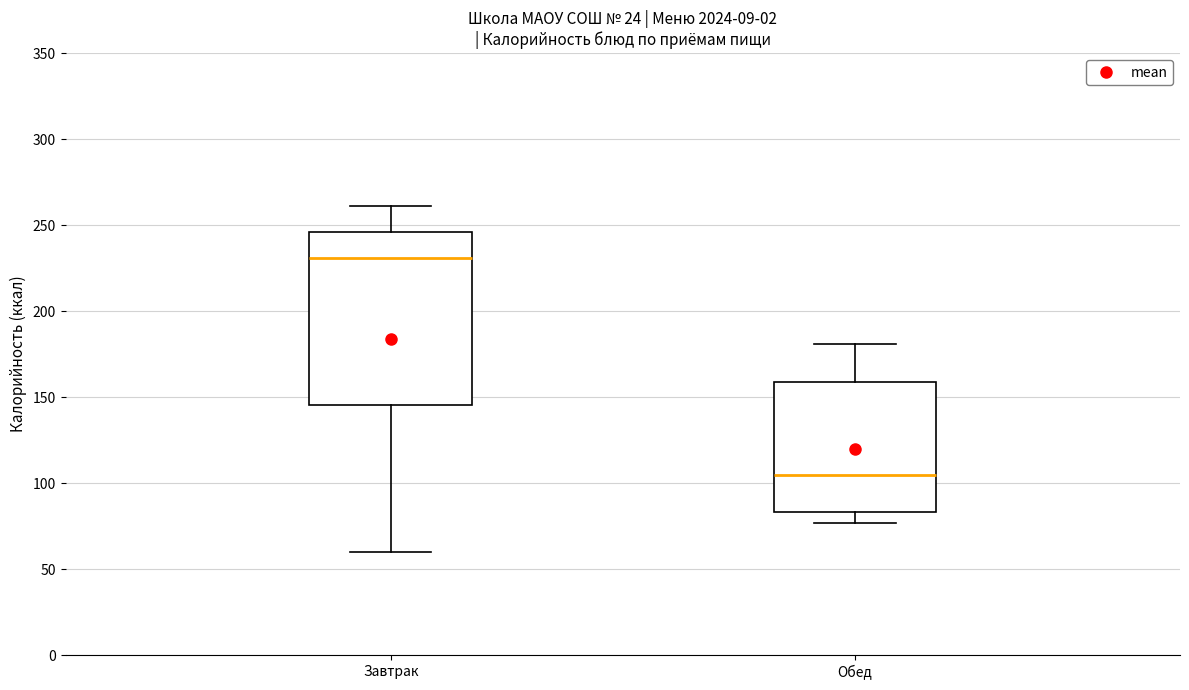

Comparing the boxes themselves (not the whiskers), which one is the tallest?

Завтрак